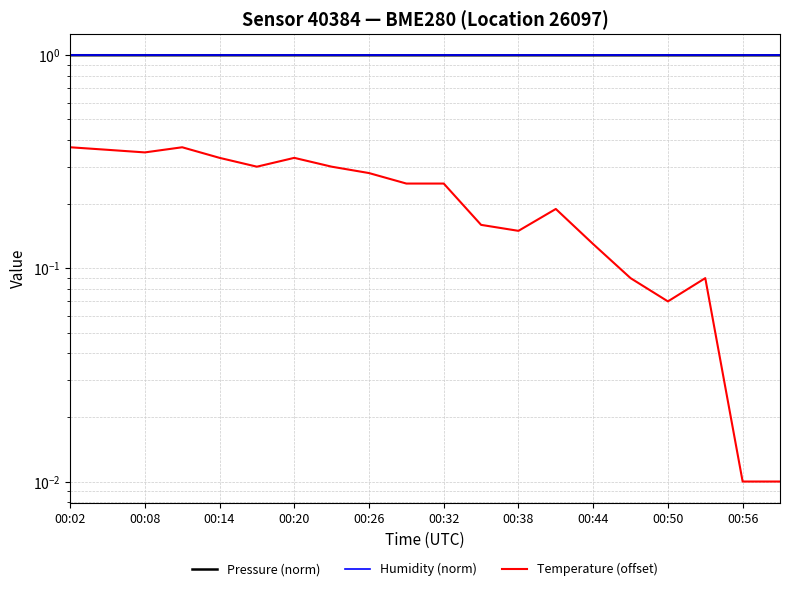

Which series has the widest spread of values?

Temperature (offset)